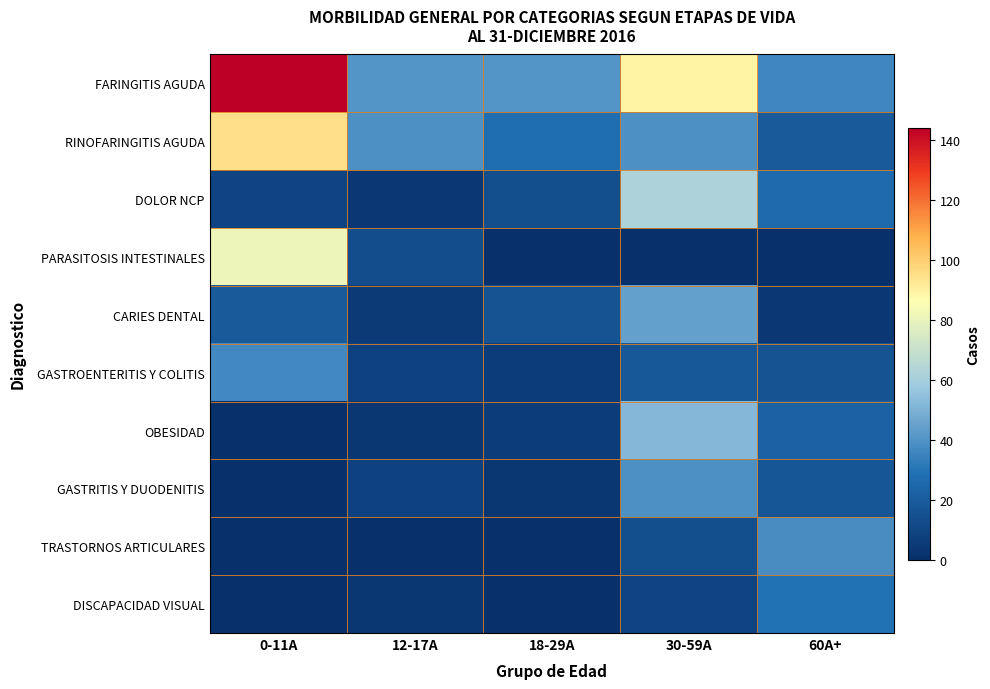

Which series has the largest total across all categories?

FARINGITIS AGUDA